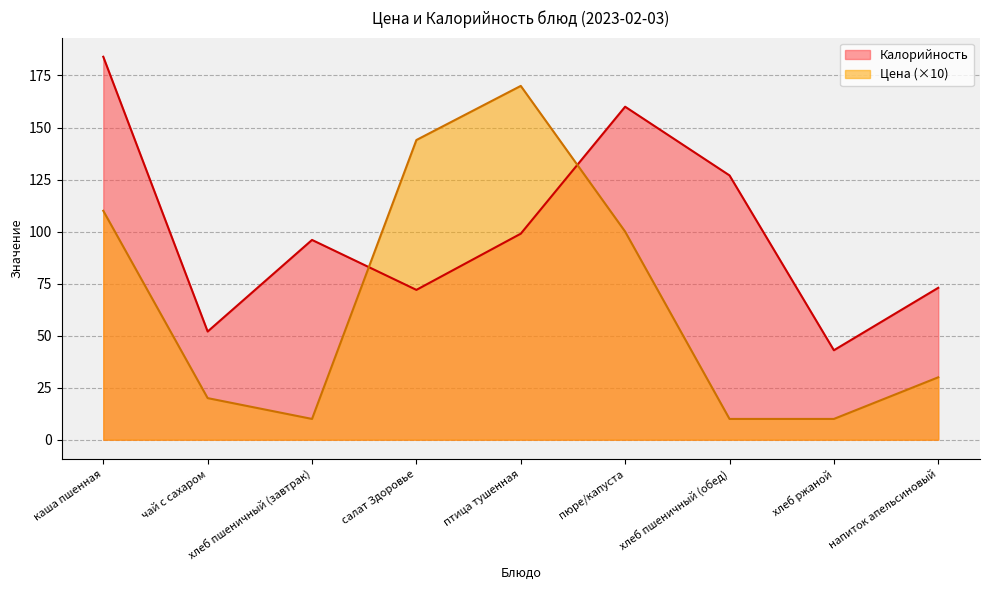

Count the number of categories in the chart.

9